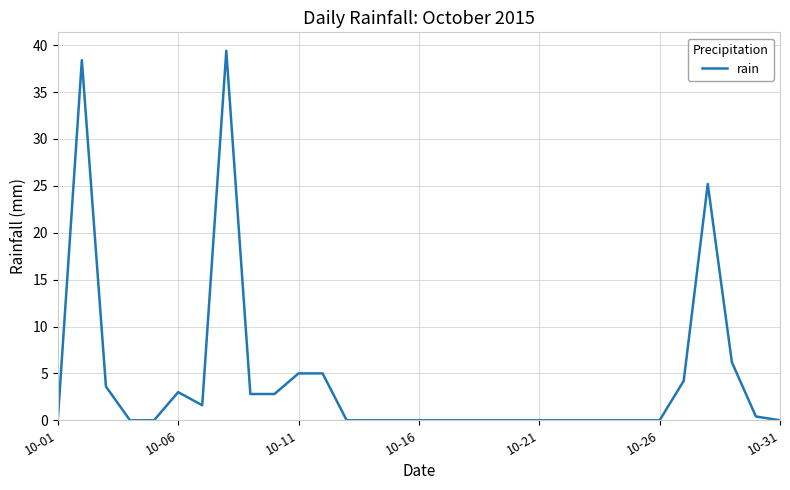

What is the difference between the maximum and minimum values?

39.4